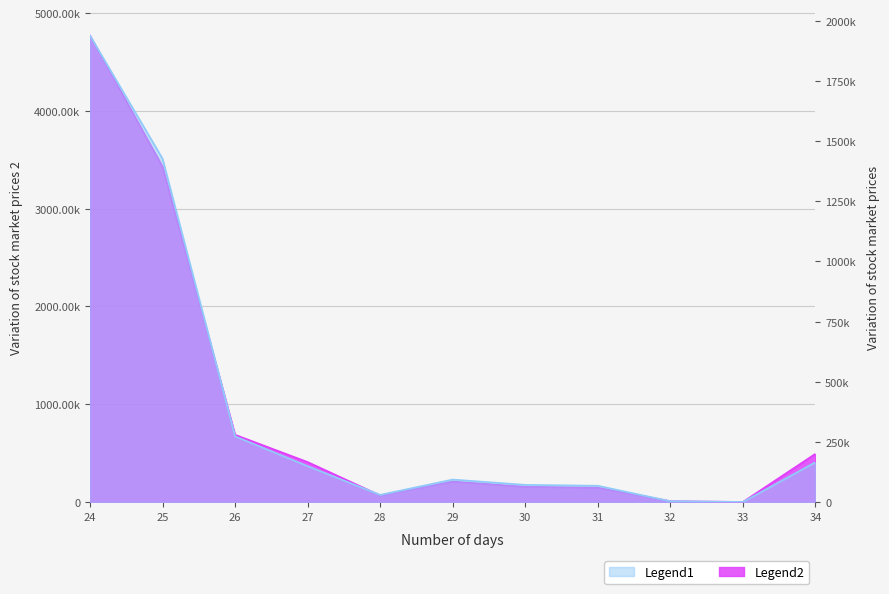

Rank the categories by Legend2 value from lowest to highest.

33, 32, 28, 31, 30, 29, 27, 34, 26, 25, 24